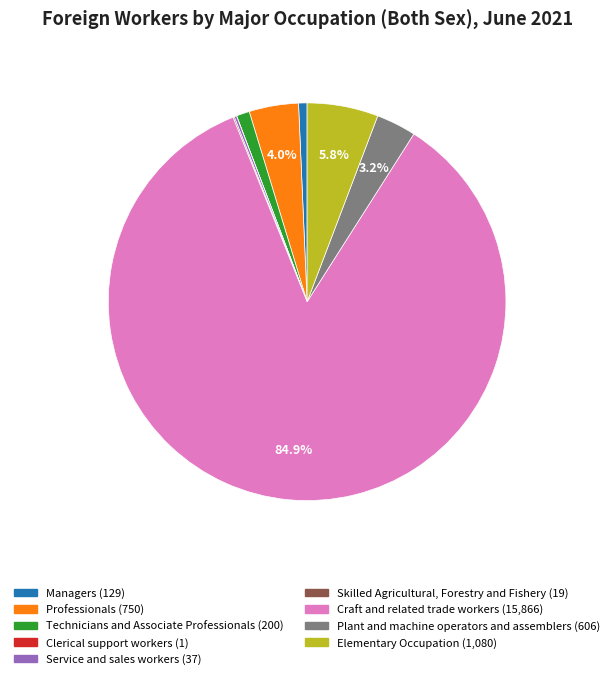

Which slice is the largest?

Craft and related trade workers